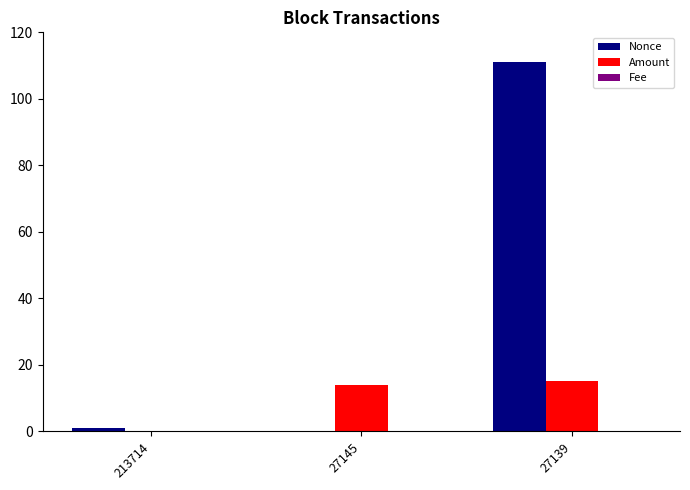

Is it true that Nonce equals 1.0 at 213714?

True